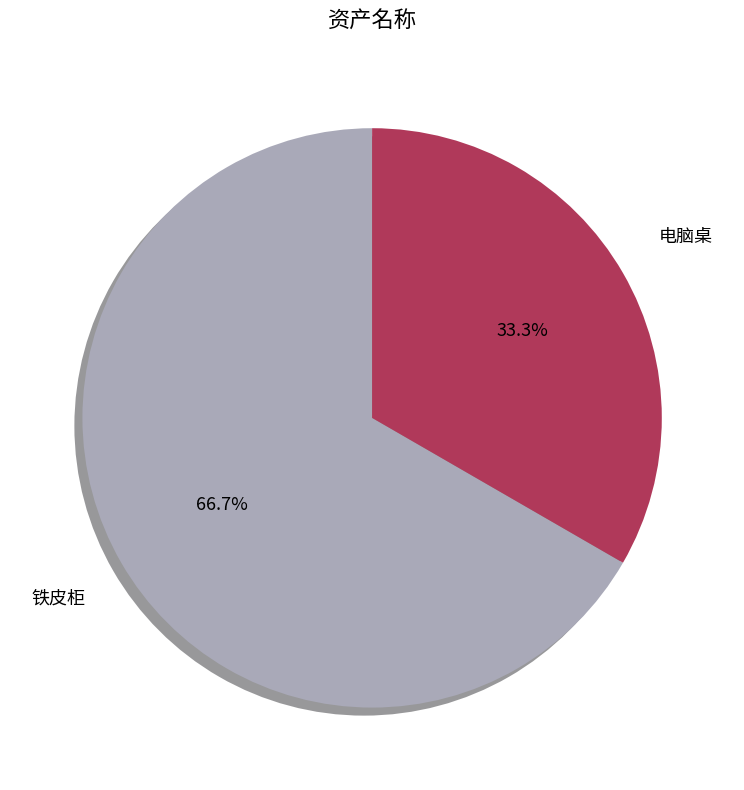

To the nearest percent, what percentage of the pie is 电脑桌?

33%